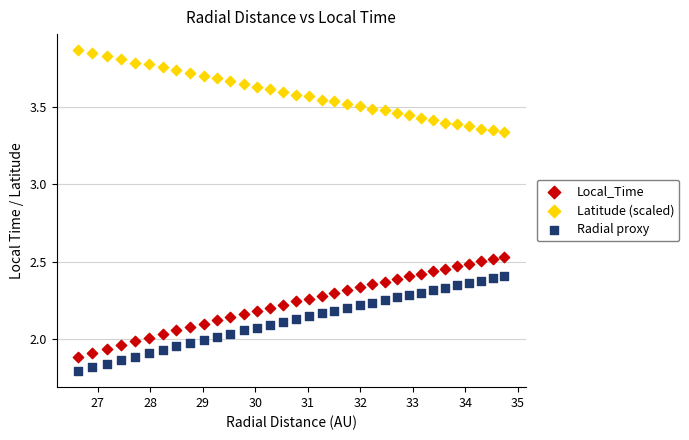

Which series contains the highest Y value?

Latitude (scaled)